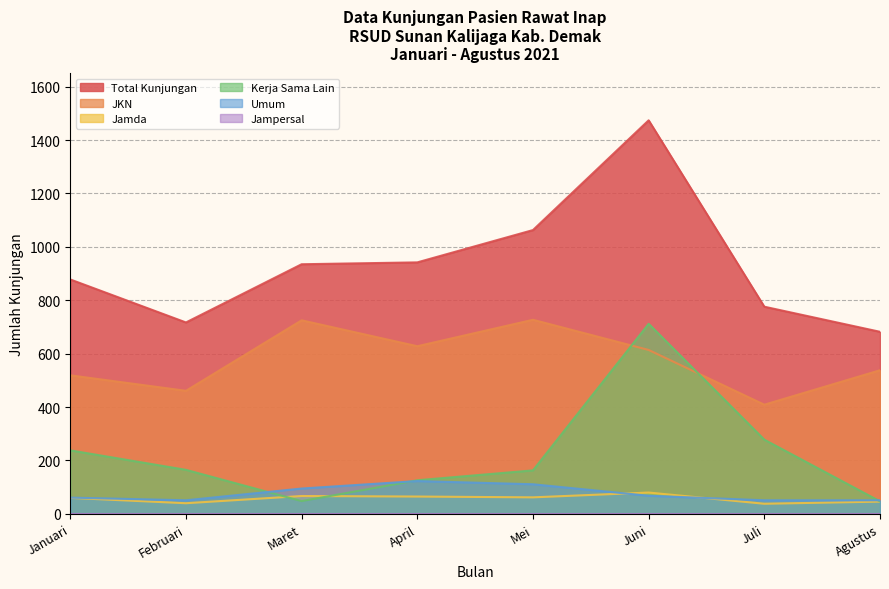

At Agustus, list the series in order from largest to smallest.

Total Kunjungan, JKN, Umum, Kerja Sama Lain, Jamda